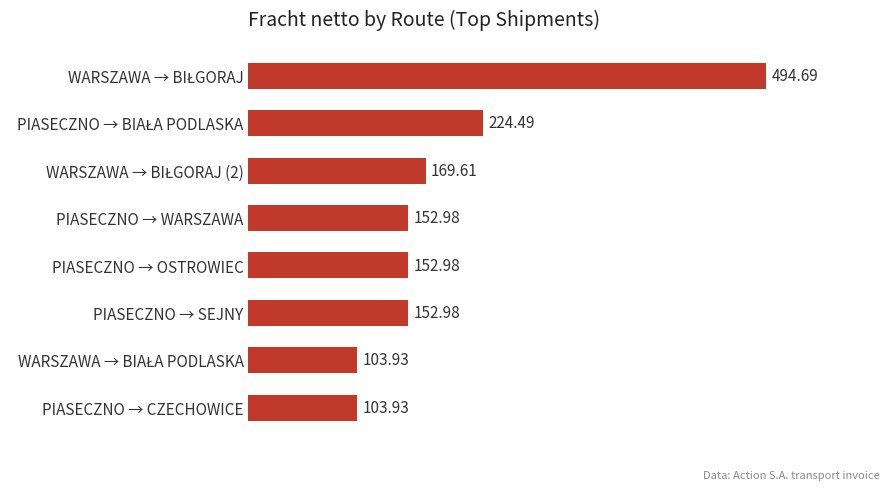

What is the label of the 8th bar from the top?

PIASECZNO → CZECHOWICE